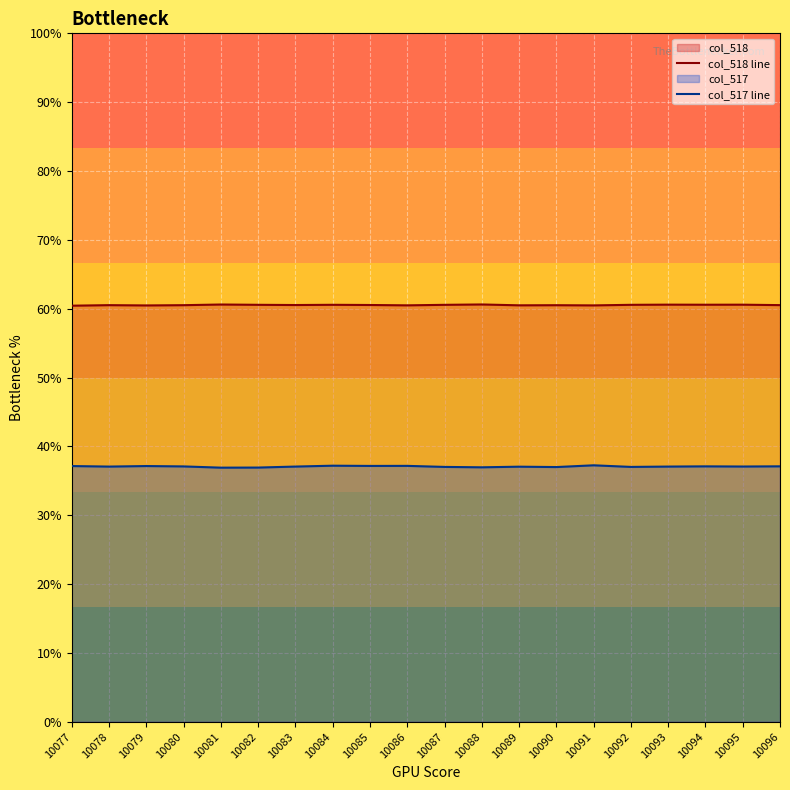

At which label does col_517 line reach its peak?

10091